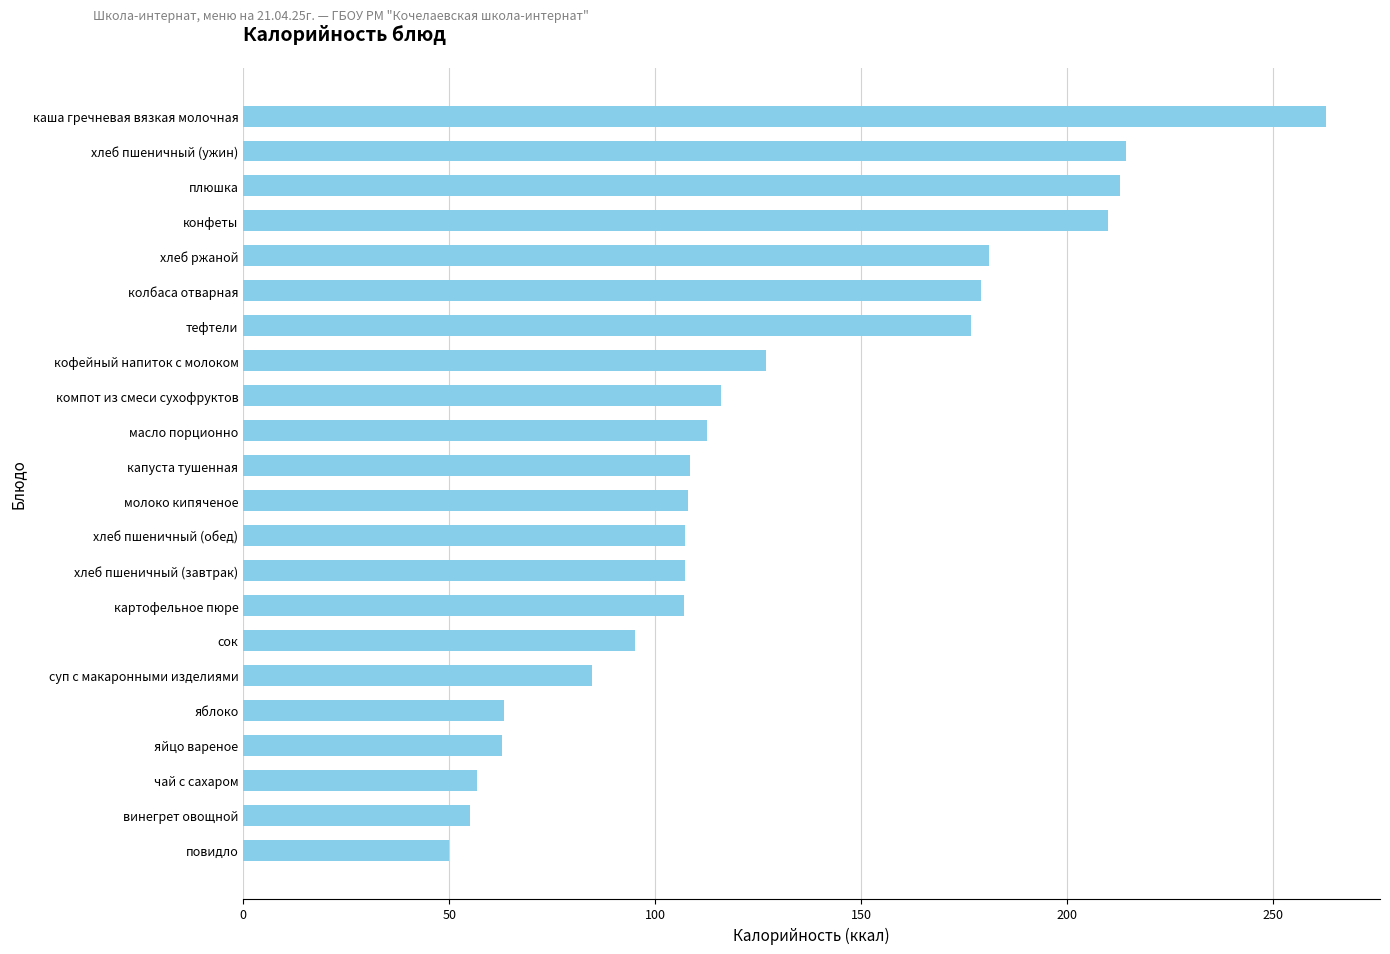

What is the change in value from компот из смеси сухофруктов to суп с макаронными изделиями?

-31.4